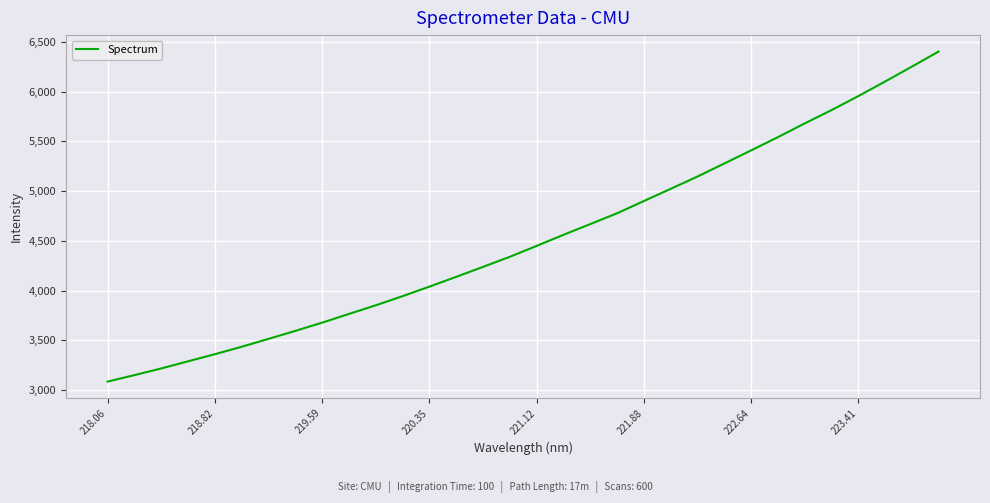

What is the minimum value shown in the chart?

3083.4